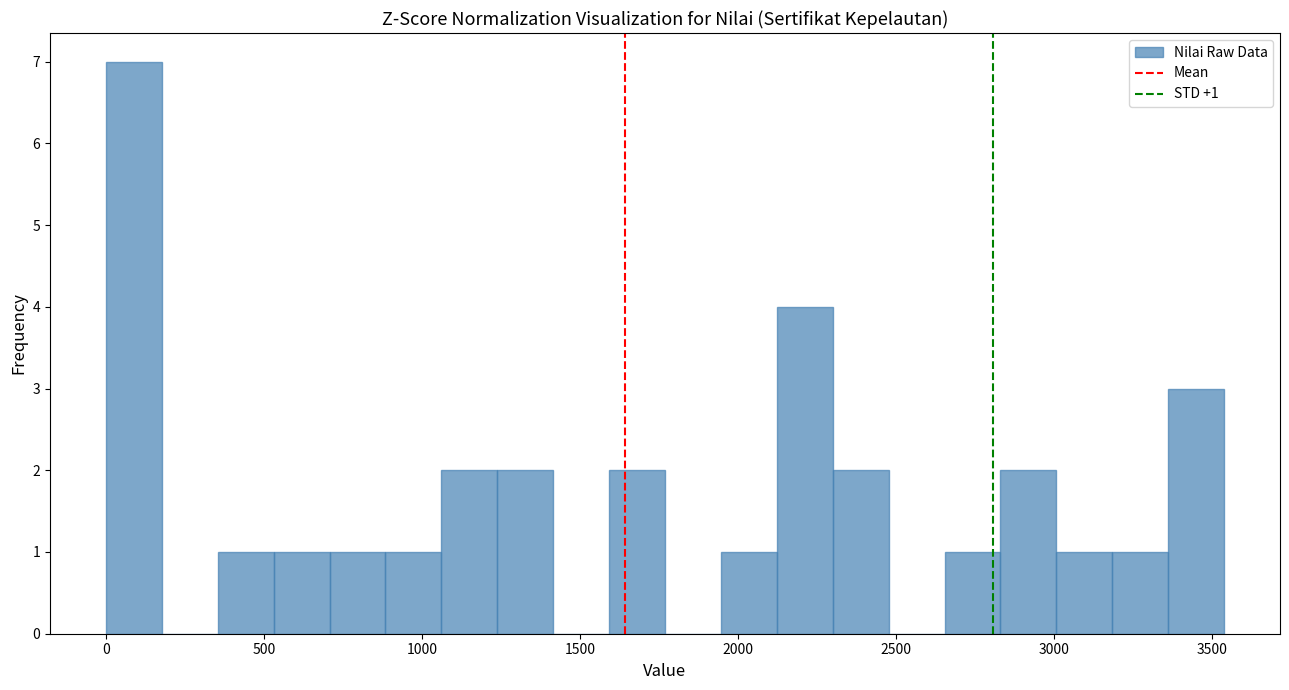

Around what value on the x-axis is the tallest bar? Give the approximate position of its centre, as read against the axis.

100